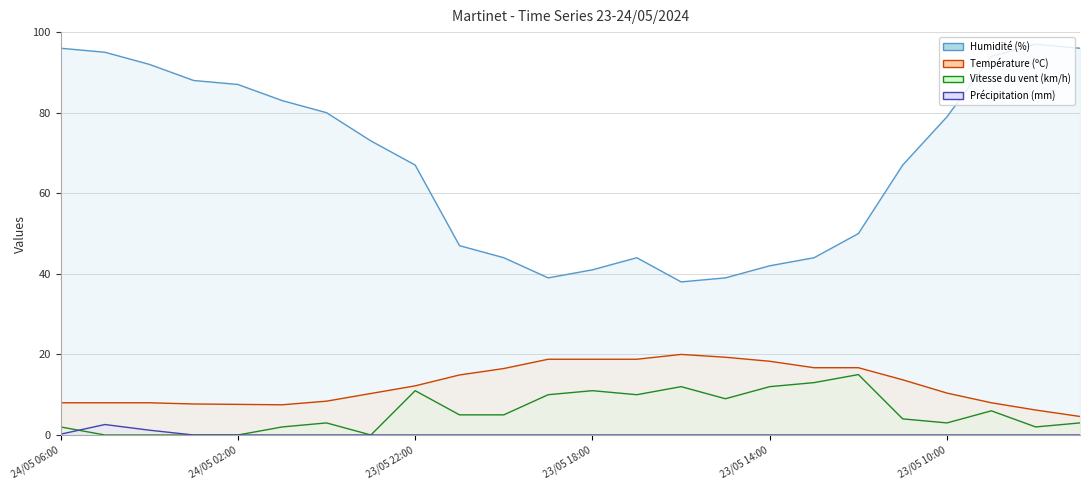

In Humidité (%), how many points are higher than both neighbors (excluding endpoints)?

2